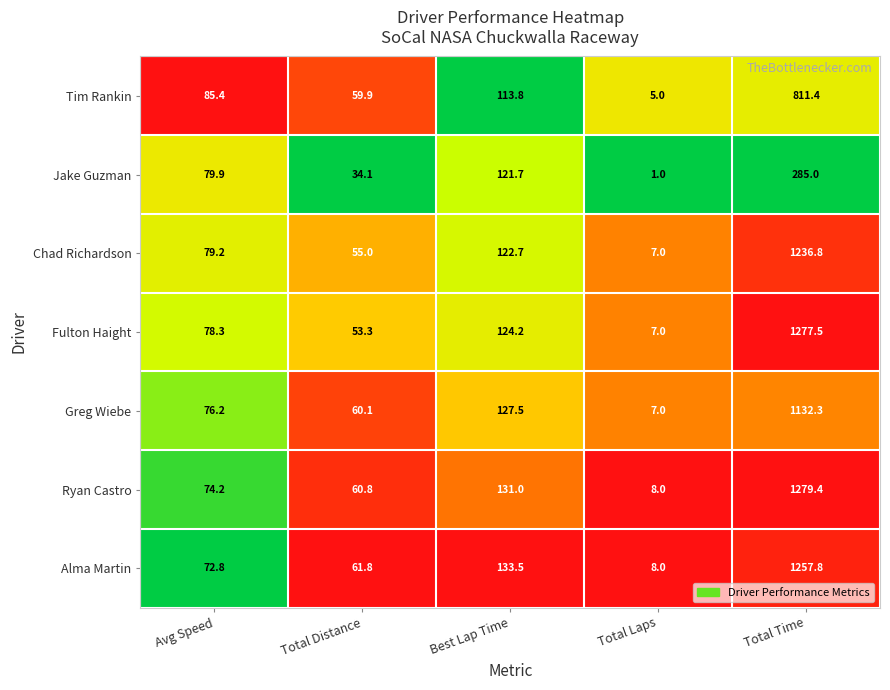

What is the greatest value displayed?

1279.4